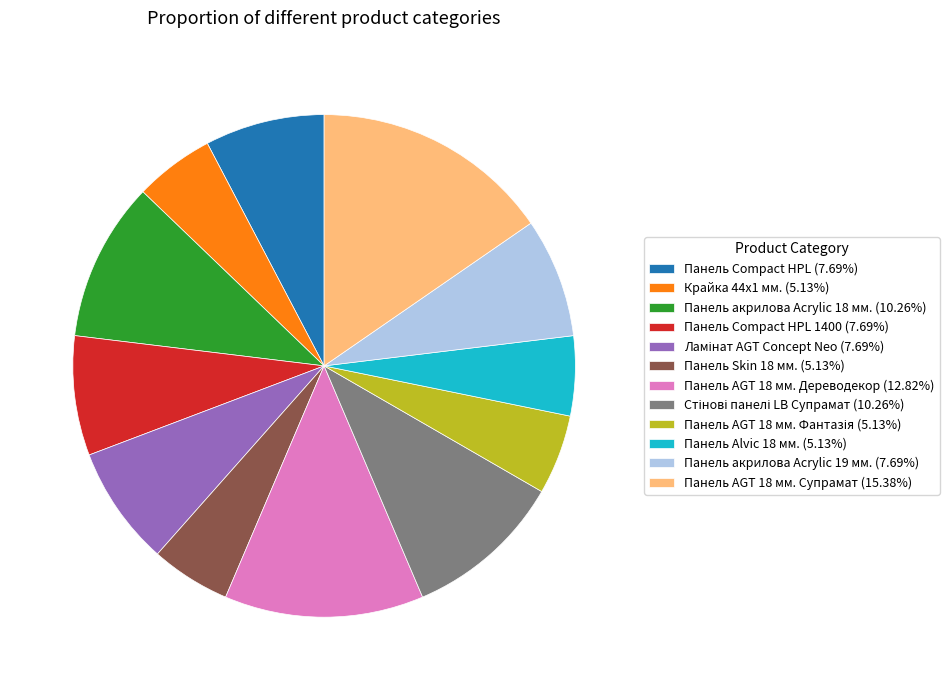

How many slices are in this pie chart?

12